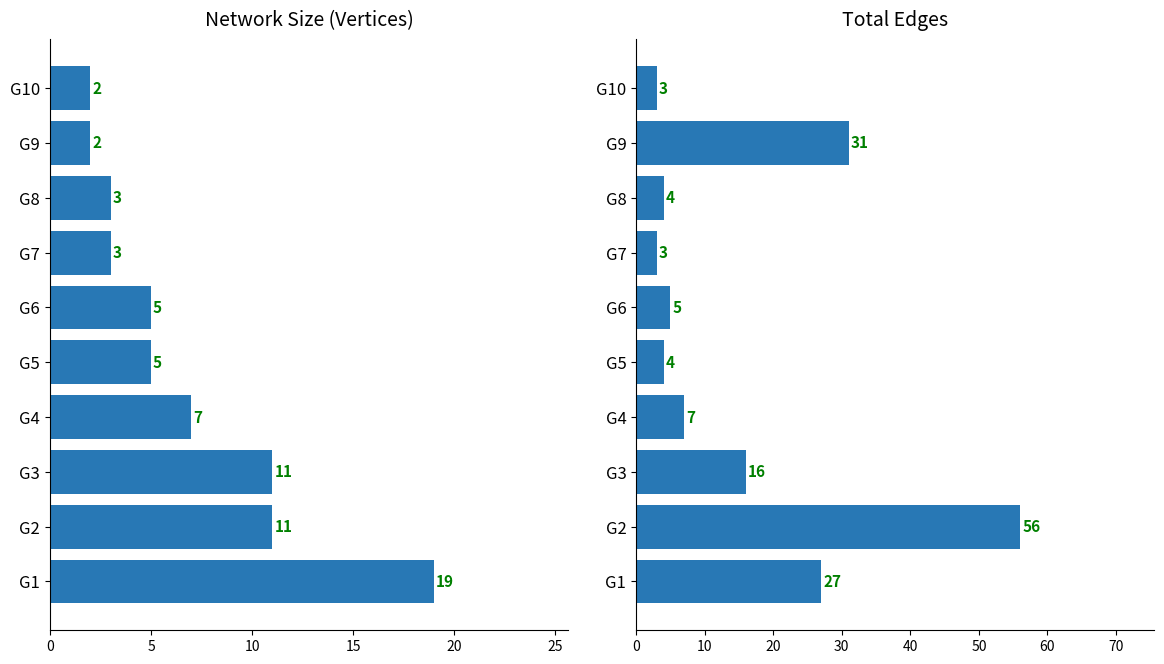

Which series changed the most between G1 and G7?

Total Edges